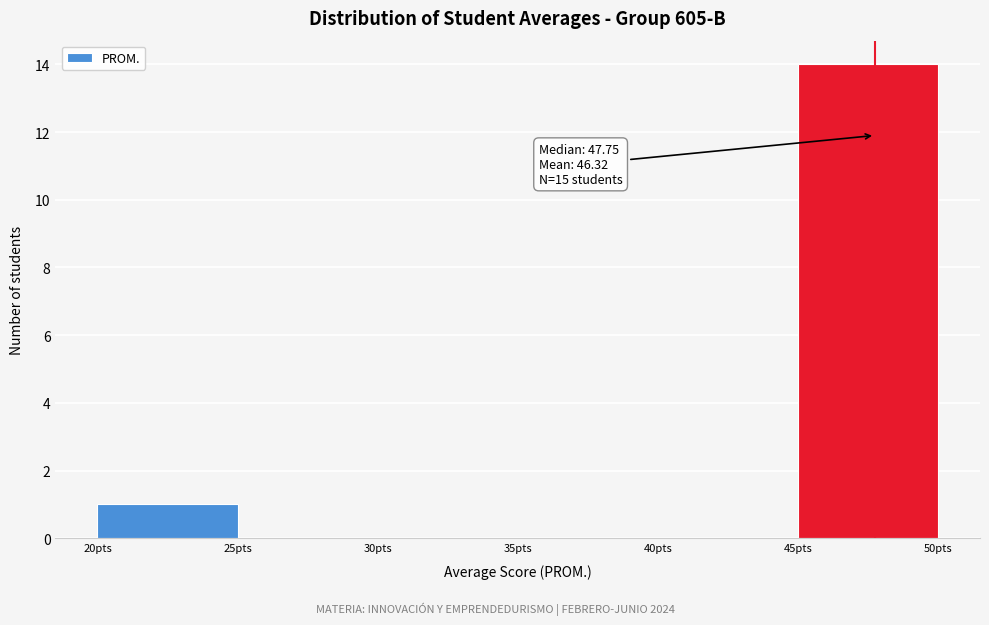

Which range on the x-axis has the tallest bar?

45 to 50